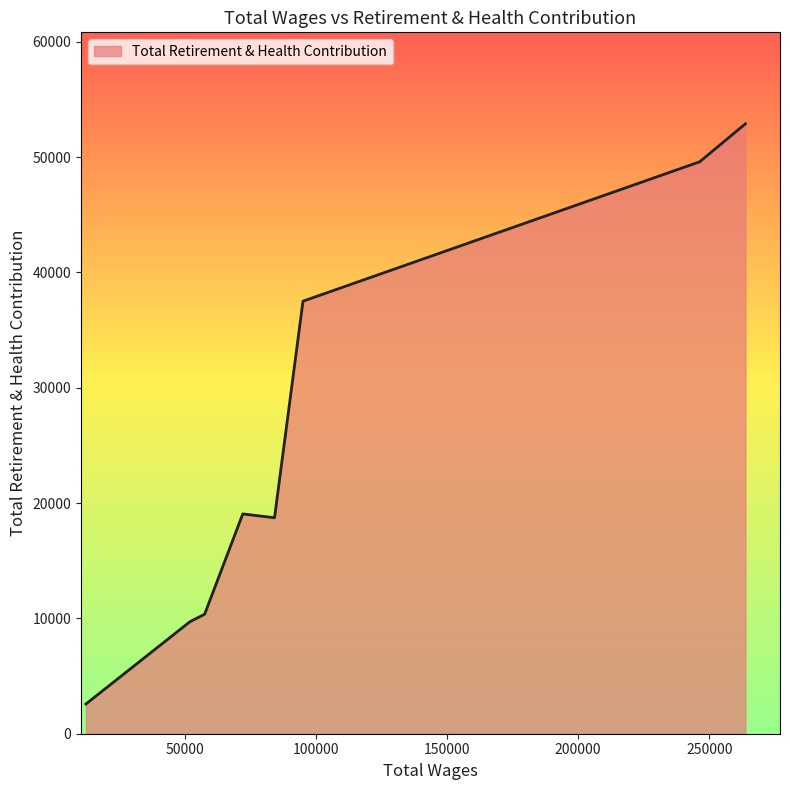

What is the minimum value shown in the chart?

2576